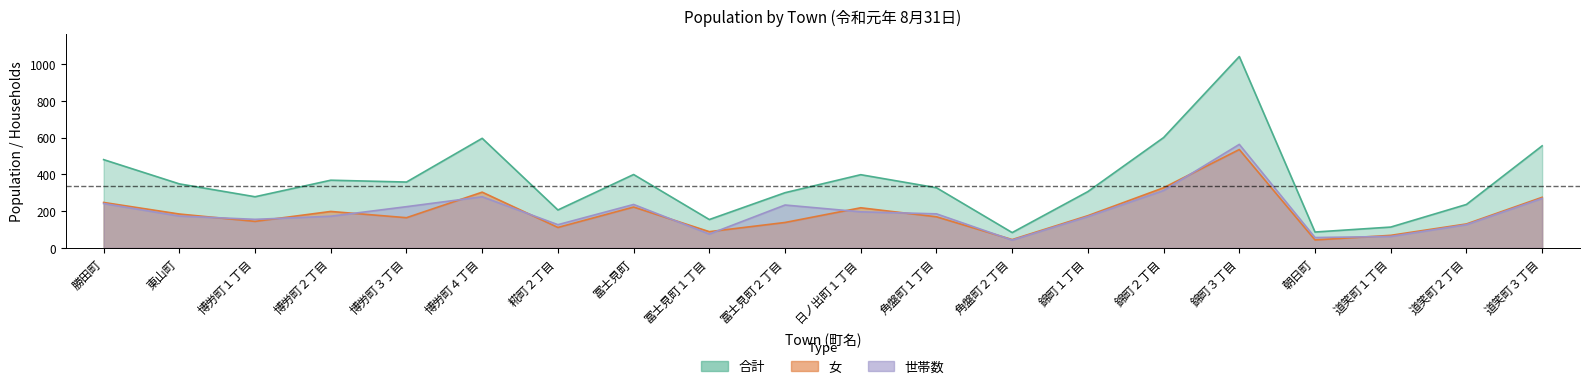

The 女 series shows 66 at 日ノ出町１丁目. True or false?

False